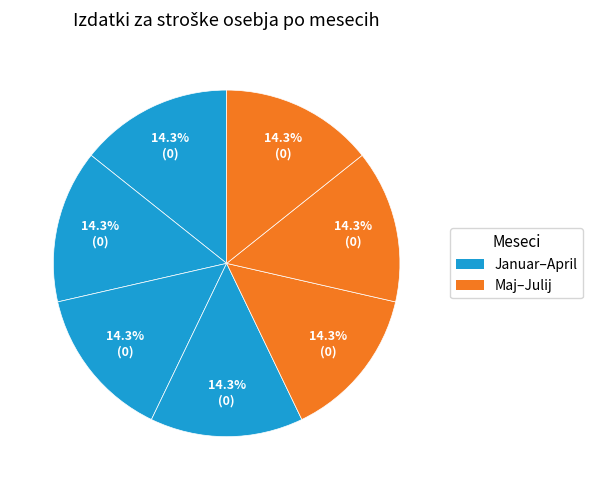

To the nearest percent, what is the average slice percentage?

14%